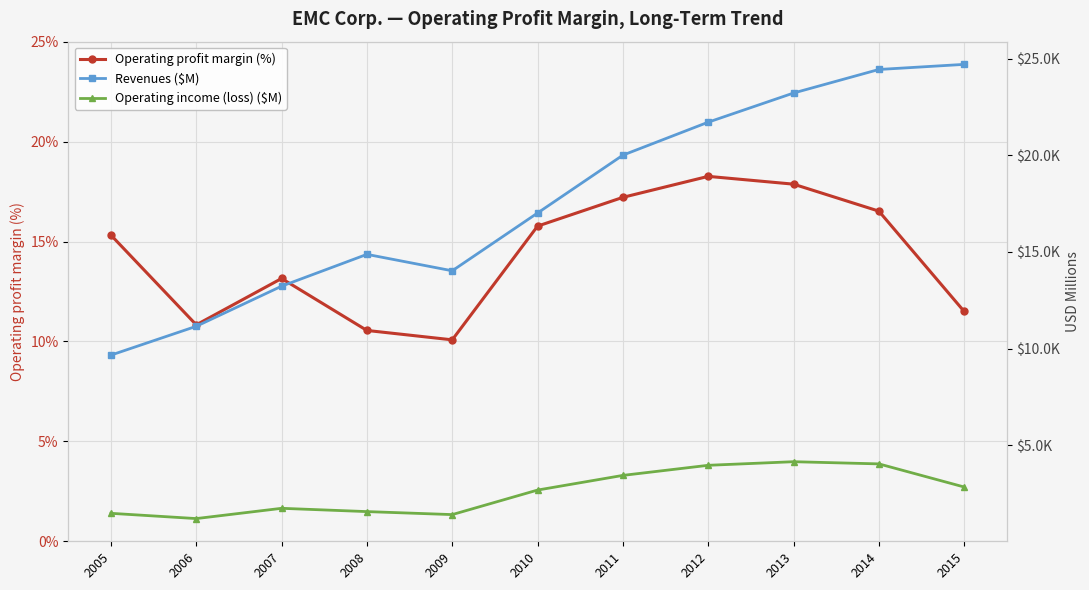

At which label is Operating profit margin (%) closest to 14?

2007